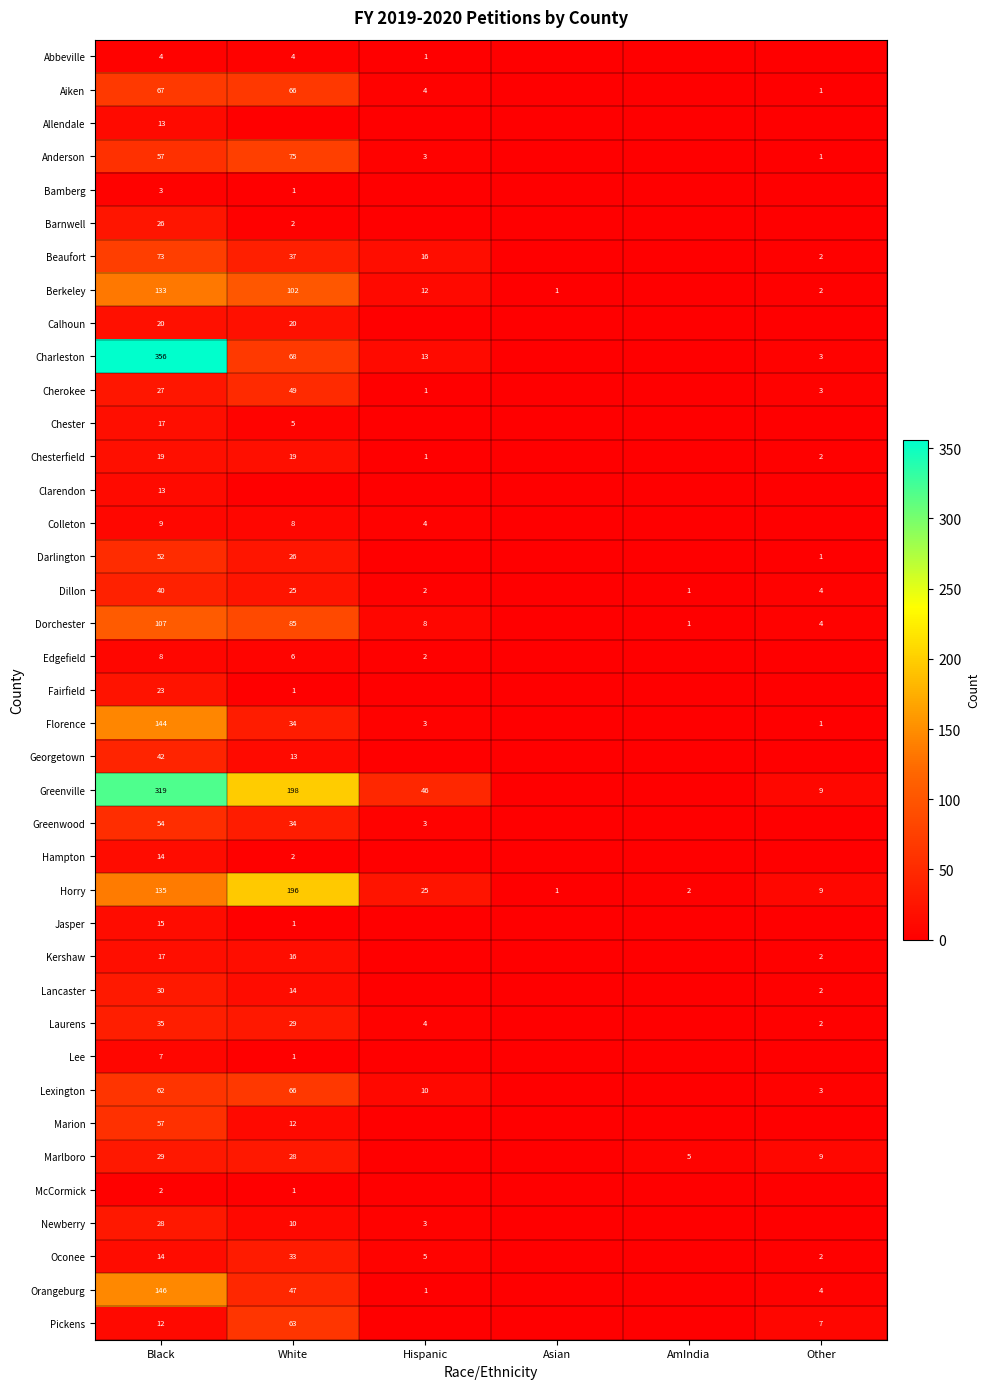

Is it true that Colleton equals 16 at Black?

False